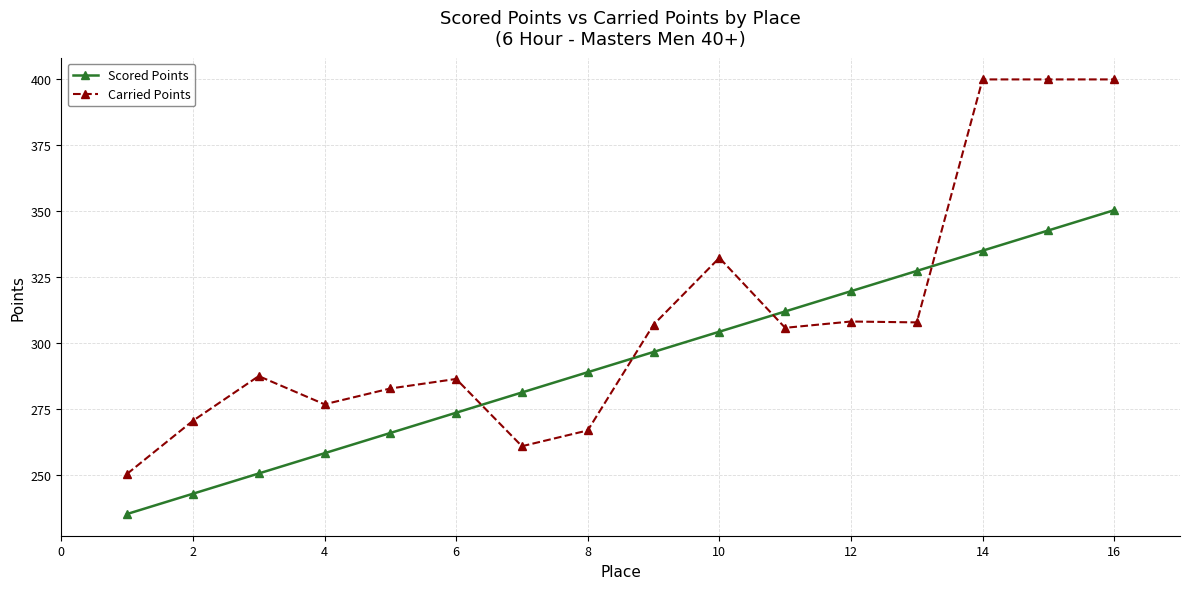

After their last crossing, which series has the higher values: Scored Points or Carried Points?

Carried Points